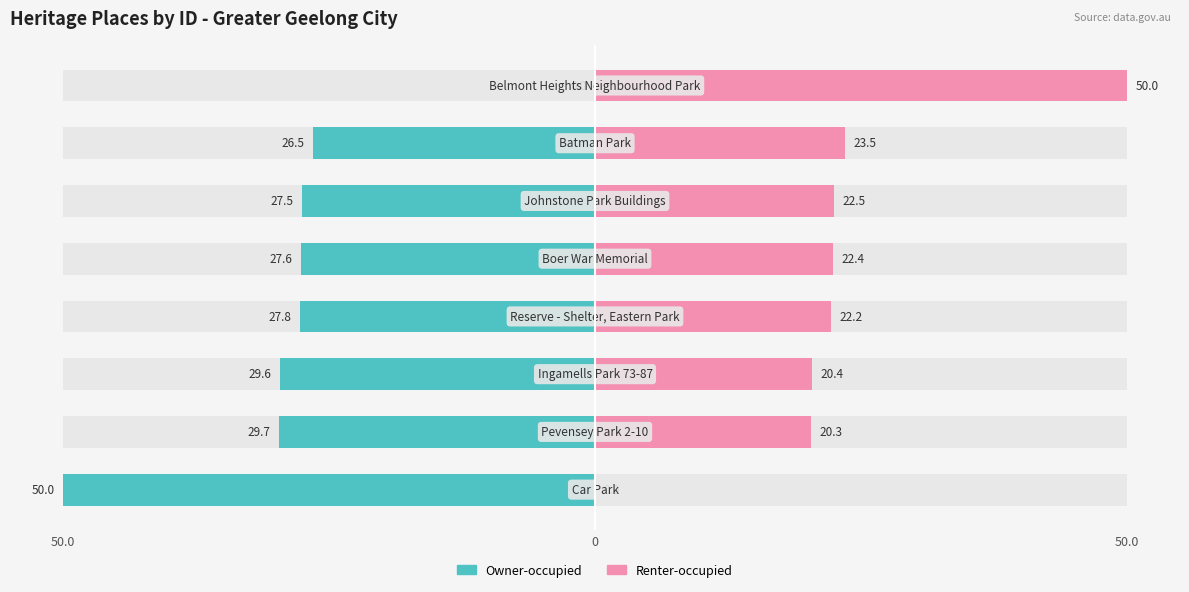

What is the sum of all Renter-occupied values?

181.2